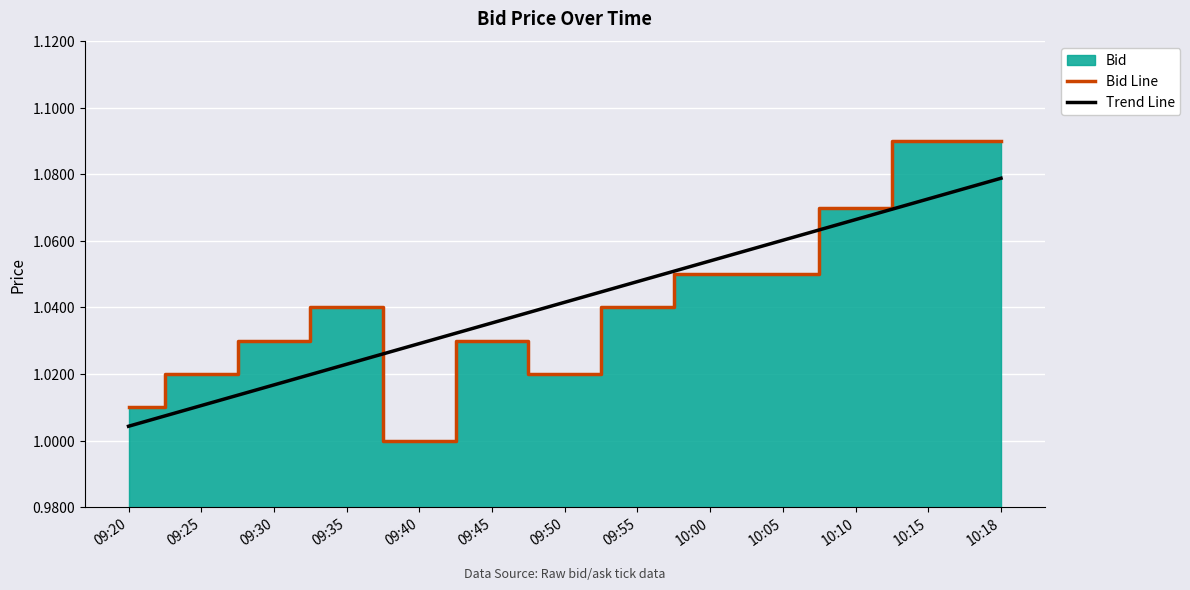

Rank the series at 09:30 from highest to lowest value.

Bid Line, Trend Line